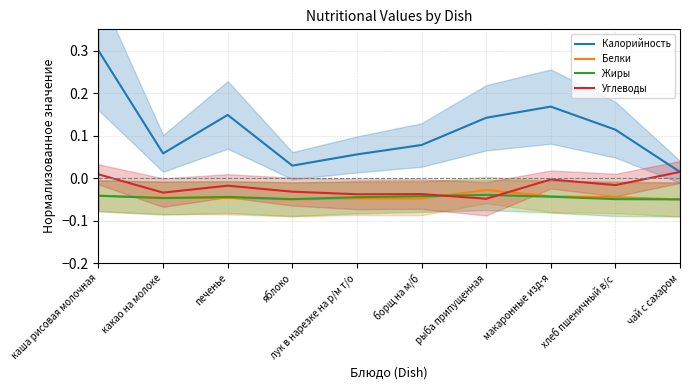

Is the value of Жиры at какао на молоке greater than the value of Калорийность at печенье?

No